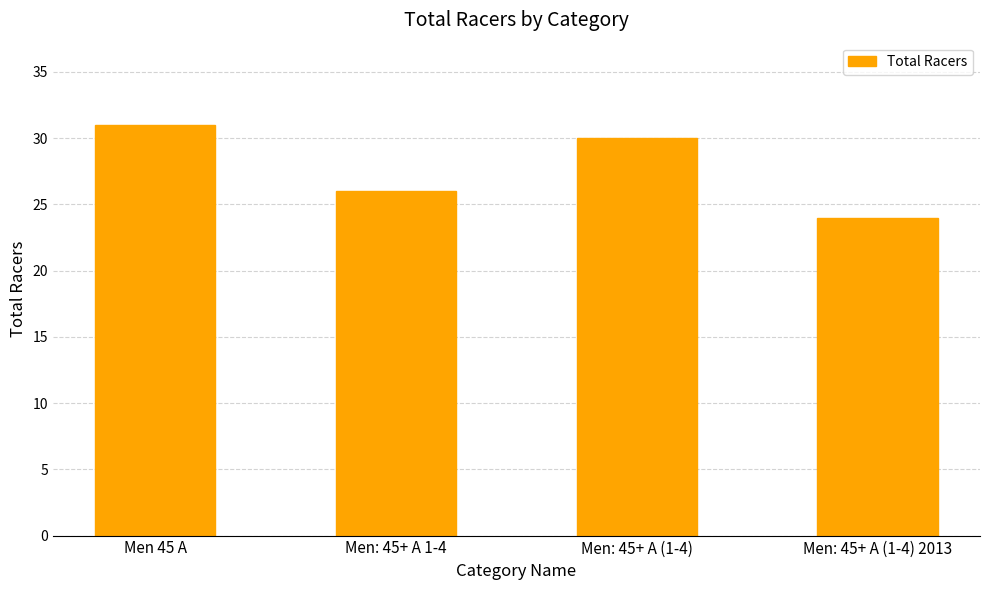

Rank the categories by value from lowest to highest.

Men: 45+ A (1-4) 2013, Men: 45+ A 1-4, Men: 45+ A (1-4), Men 45 A